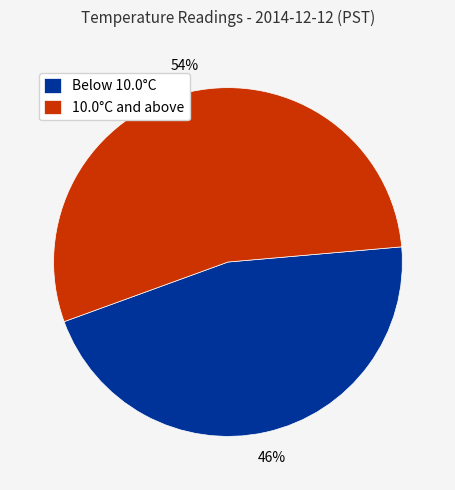

Rank the categories by value from lowest to highest.

Below 10.0°C, 10.0°C and above